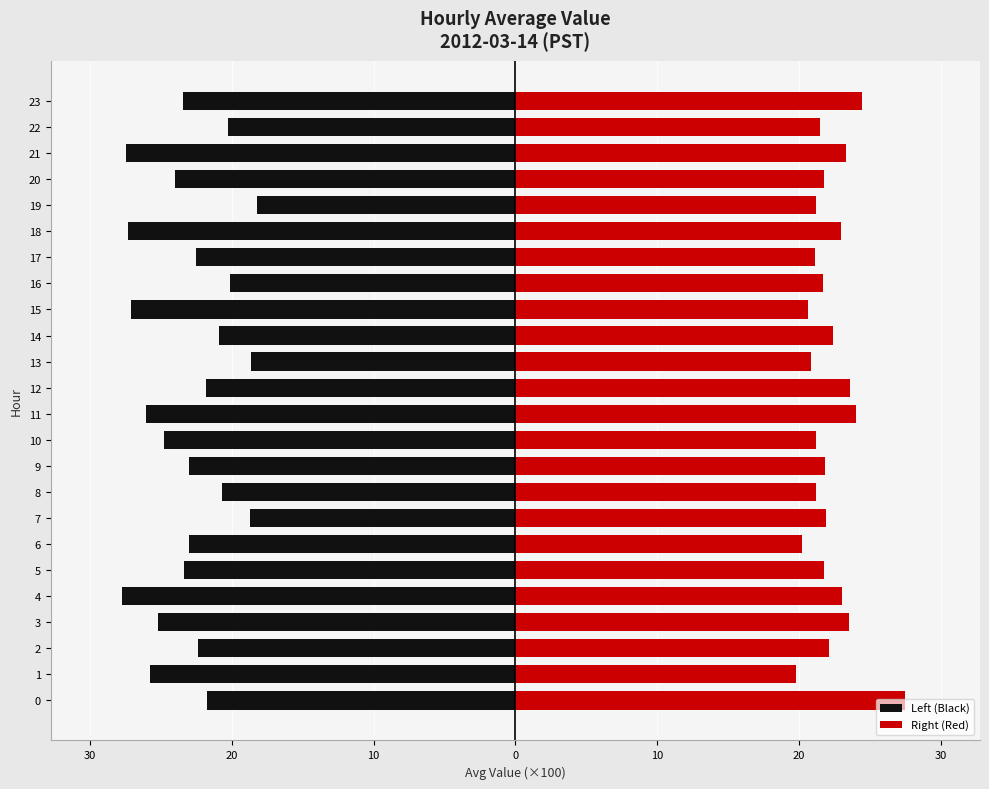

The value of Right (Red) at 15 is 20.7. True or false?

True